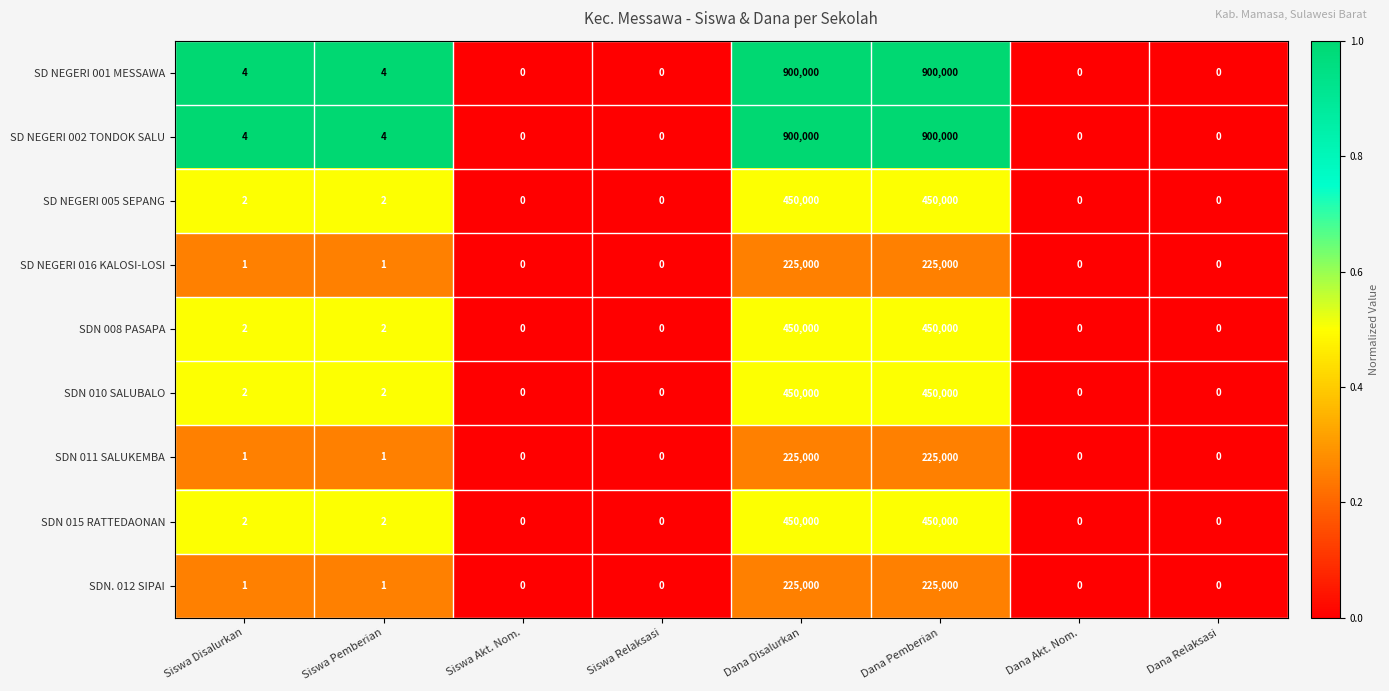

What is the maximum value shown in the chart?

900000